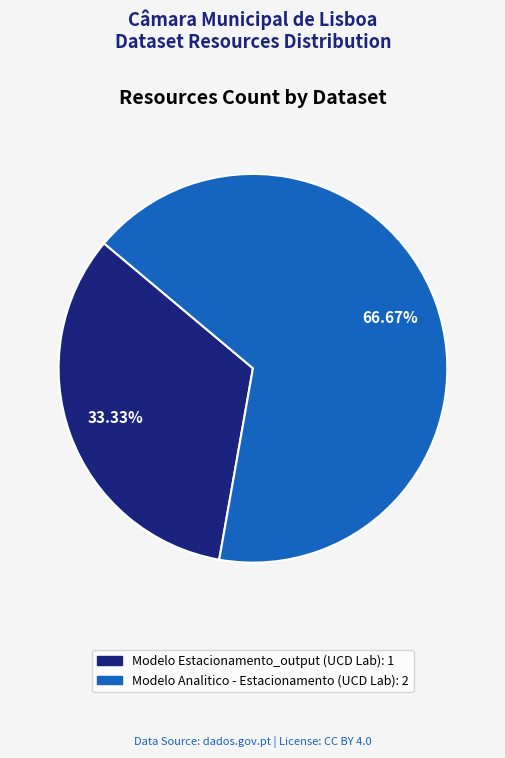

Which slice is the smallest?

Modelo Estacionamento_output (UCD Lab)